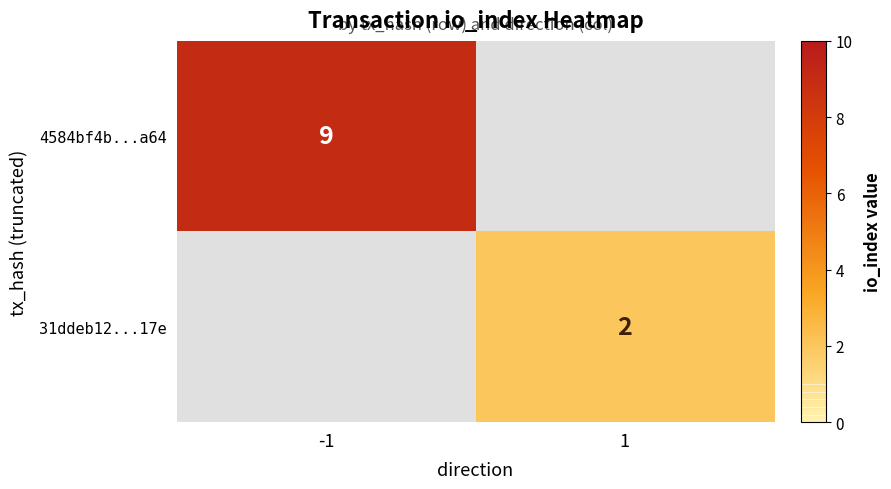

The value of 4584bf4b...a64 at -1 is 9. True or false?

True